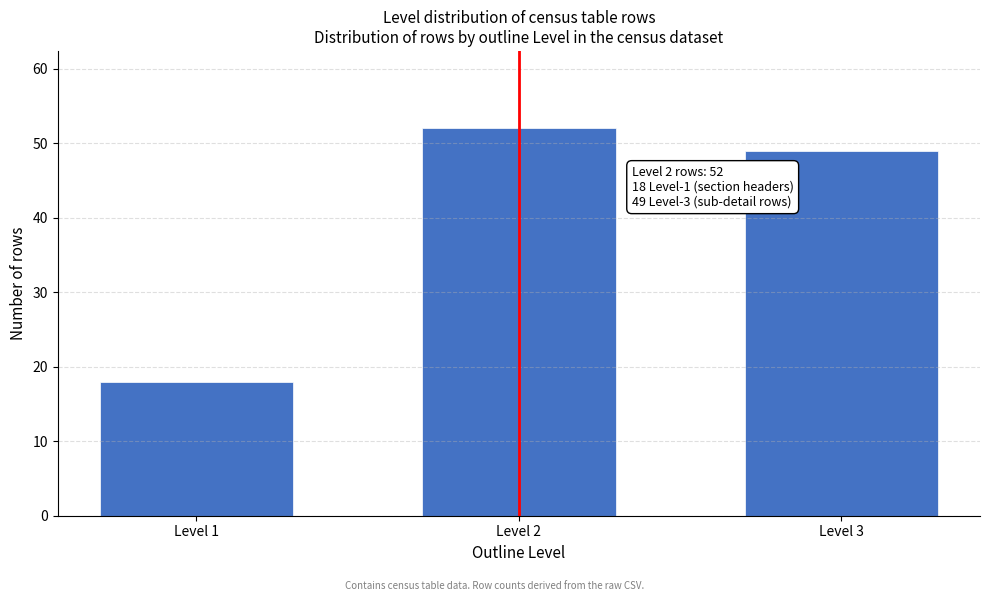

Reading left to right, extract all data points from this chart.

18	52	49